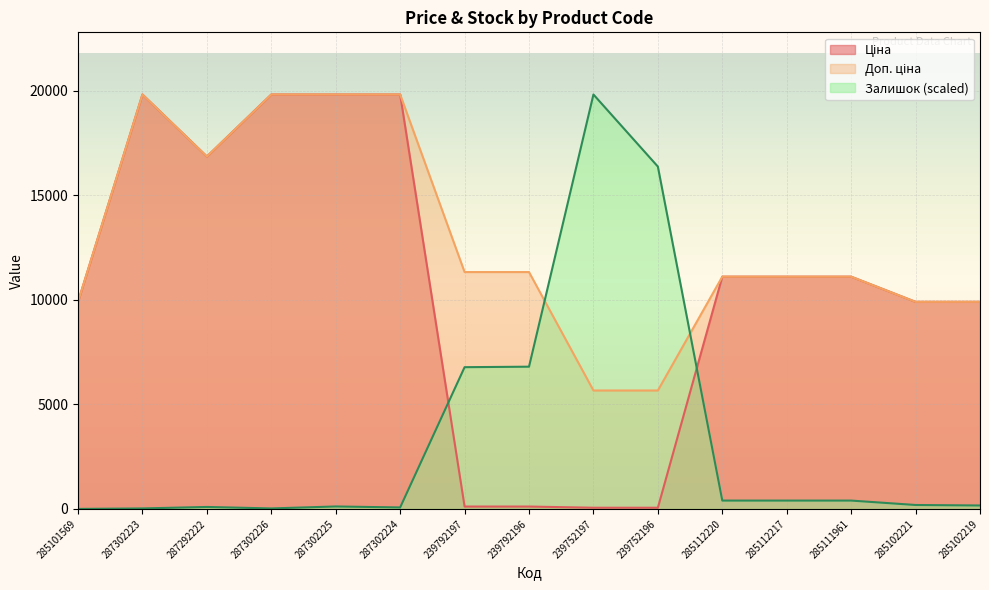

What is the average value of the Доп. ціна series?

12883.7